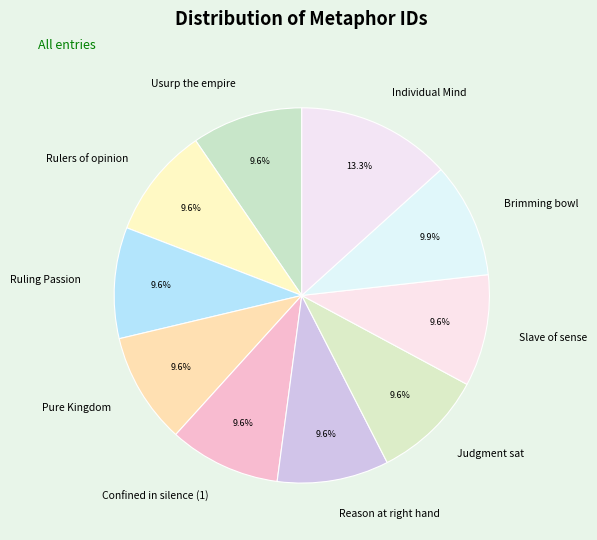

To the nearest percent, what is the difference between the largest and smallest slice percentages?

4%